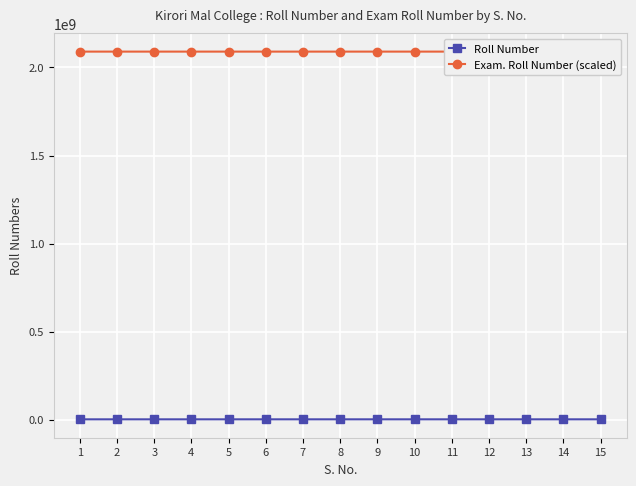

How many categories are shown in the chart?

15